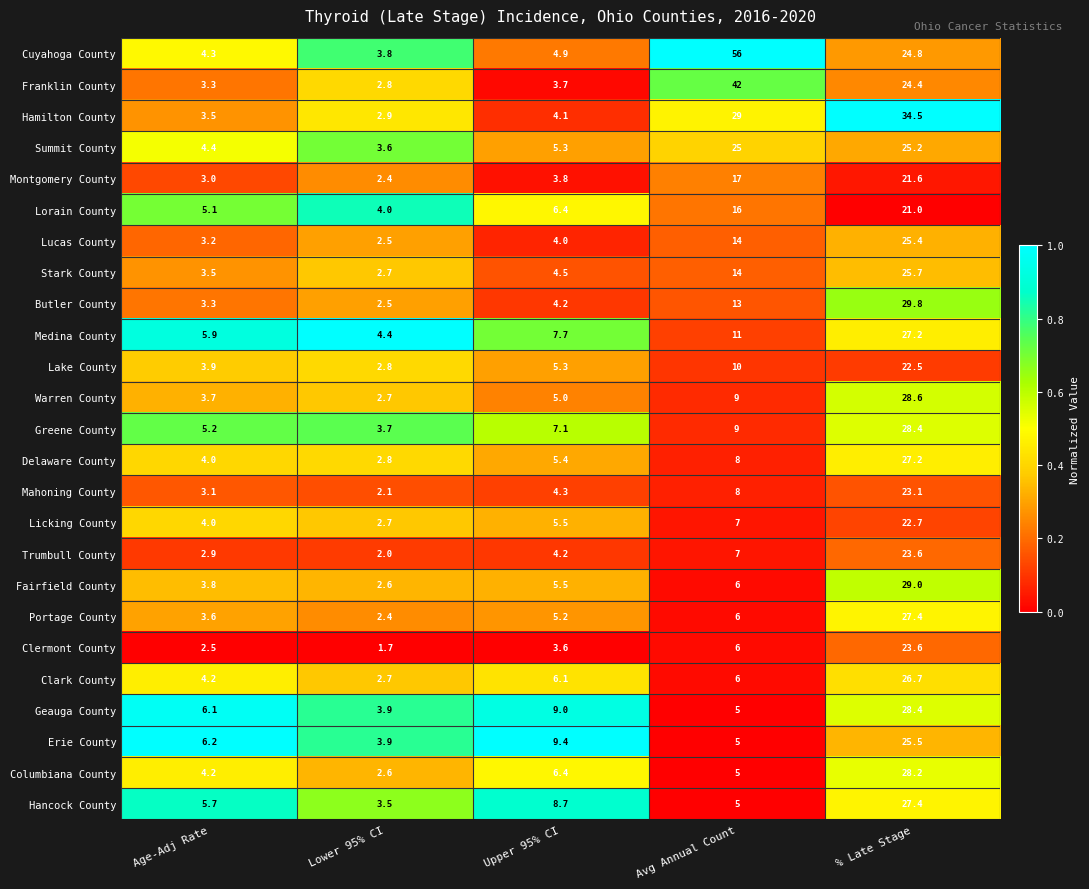

What is the maximum value shown in the chart?

56.0